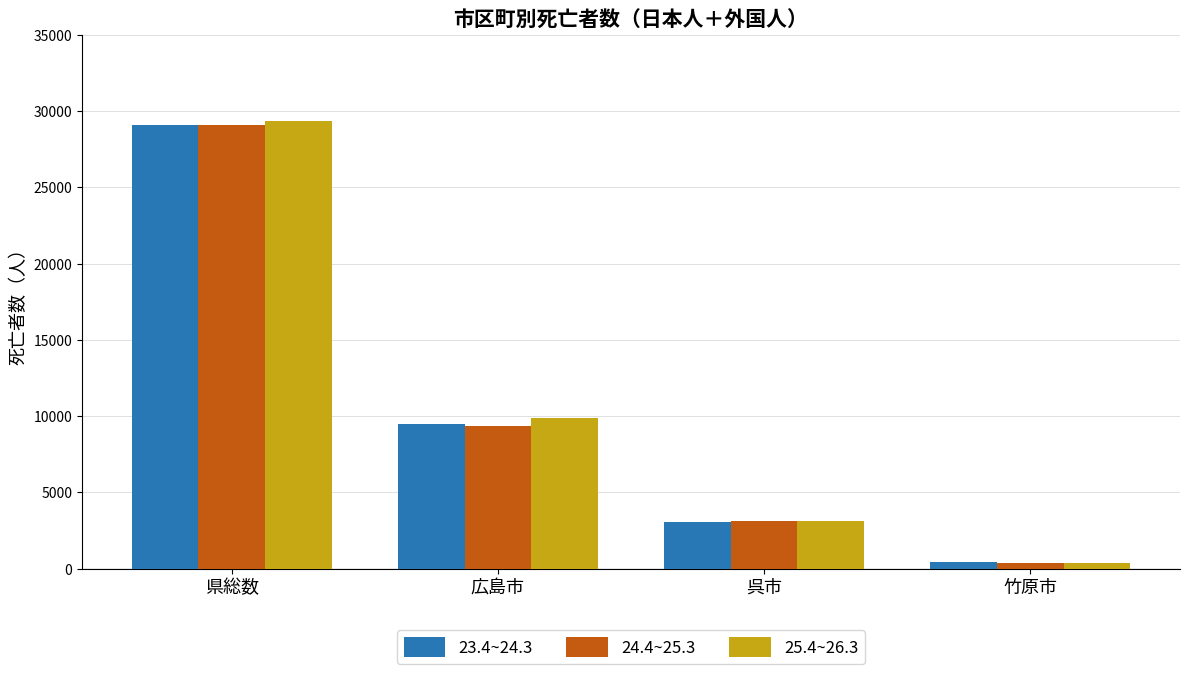

Reading right to left, extract all data points from this chart.

23.4~24.3: 438	3067	9512	29096
24.4~25.3: 401	3119	9332	29119
25.4~26.3: 391	3135	9861	29361